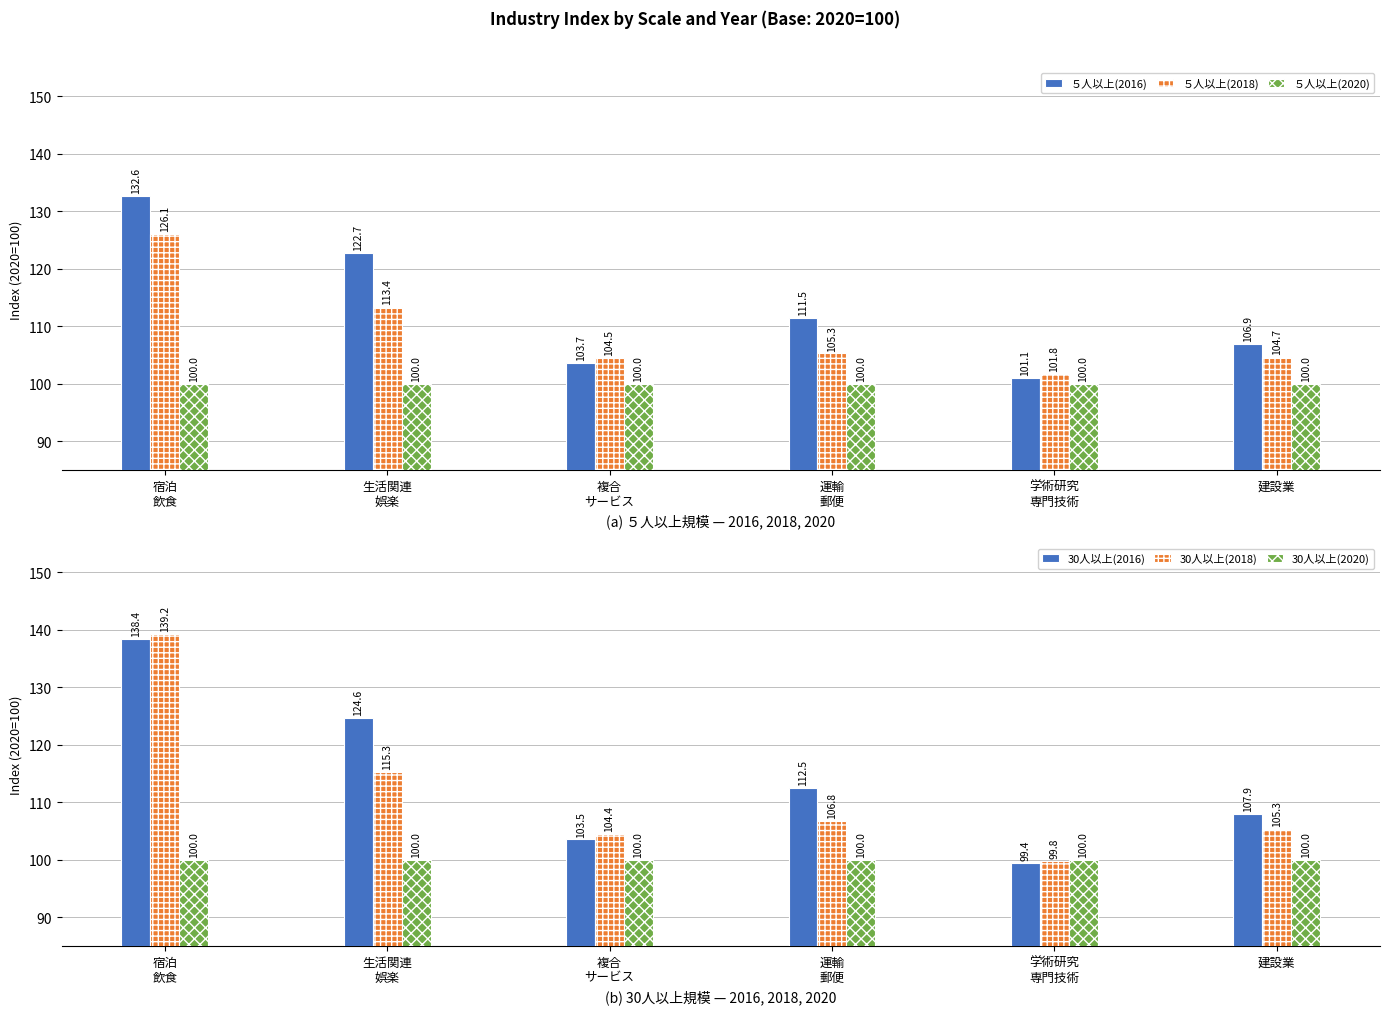

Between 学術研究
専門技術 and 建設業, which is larger?

建設業